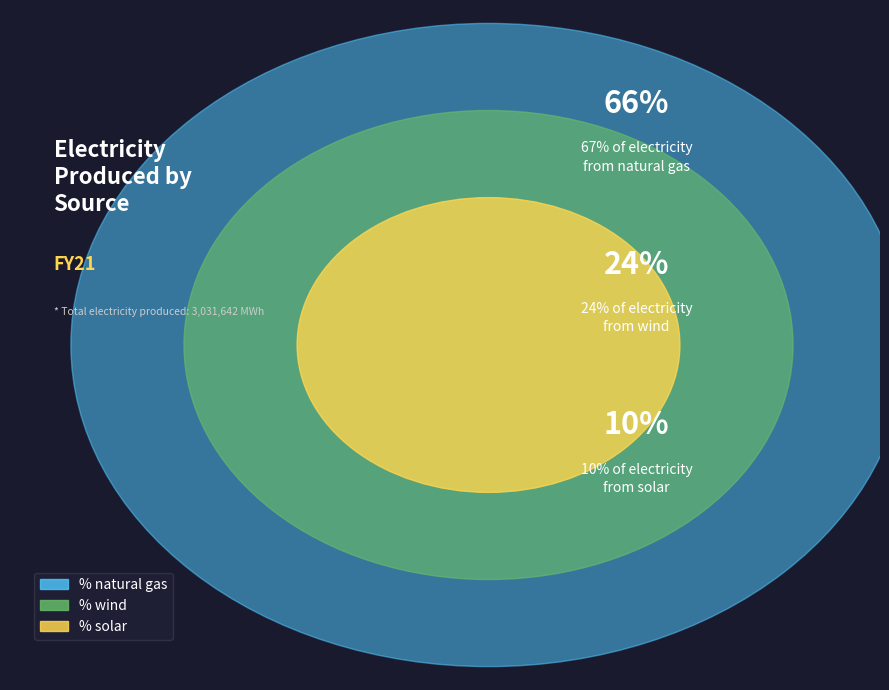

Which category has the biggest portion of the pie?

% natural gas